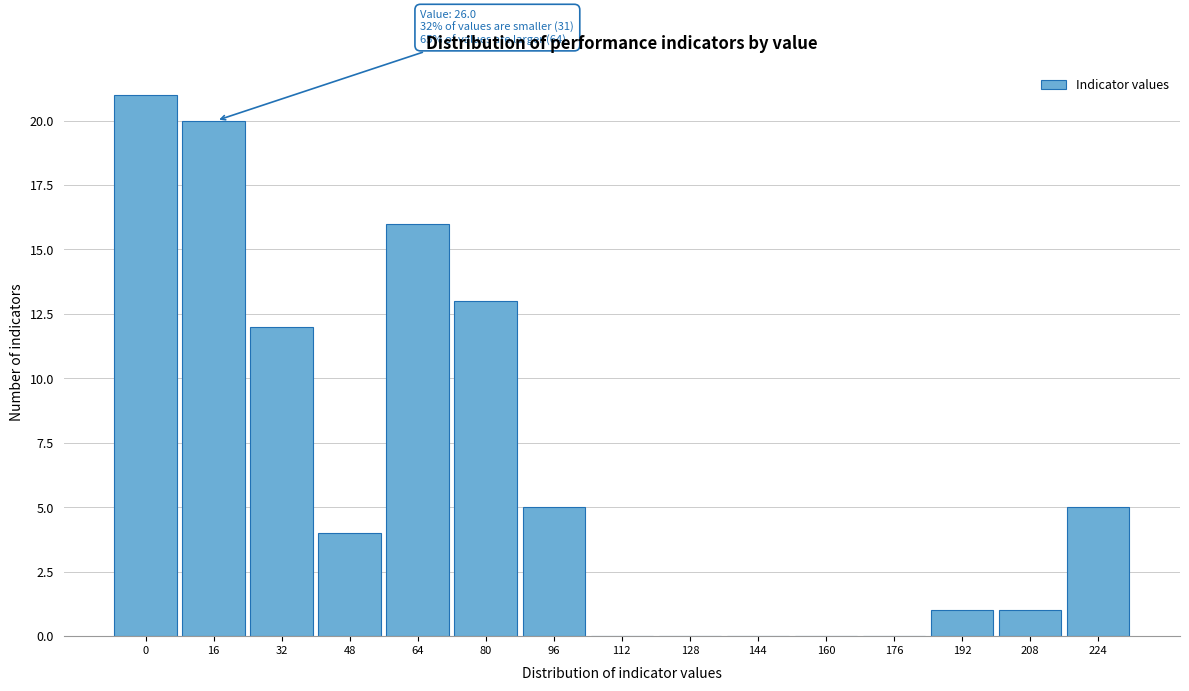

Reading left to right, list all the values displayed in this chart.

0=21	16=20	32=12	48=4	64=16	80=13	96=5	112=0	128=0	144=0	160=0	176=0	192=1	208=1	224=5